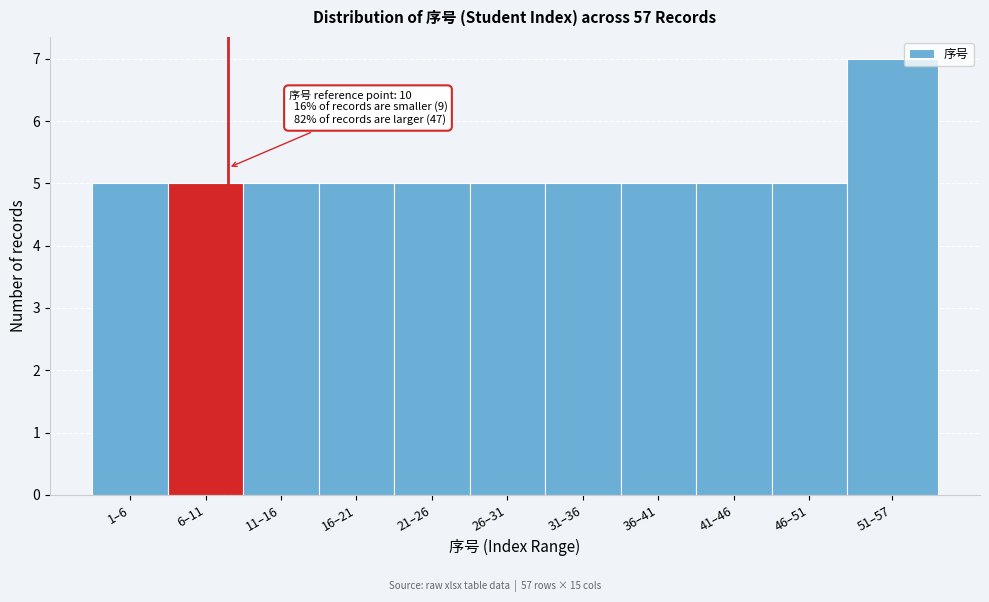

Reading left to right, extract all data points from this chart.

1–6=5	6–11=5	11–16=5	16–21=5	21–26=5	26–31=5	31–36=5	36–41=5	41–46=5	46–51=5	51–57=7